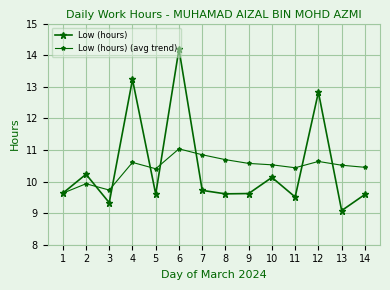

What is the value of the Low (hours) (avg trend) point at the 9th from the left?

10.6